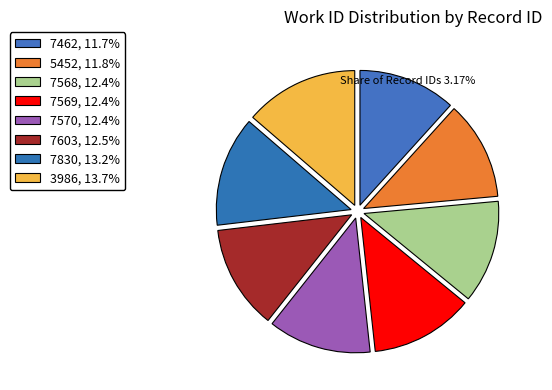

How many slices are in this pie chart?

8